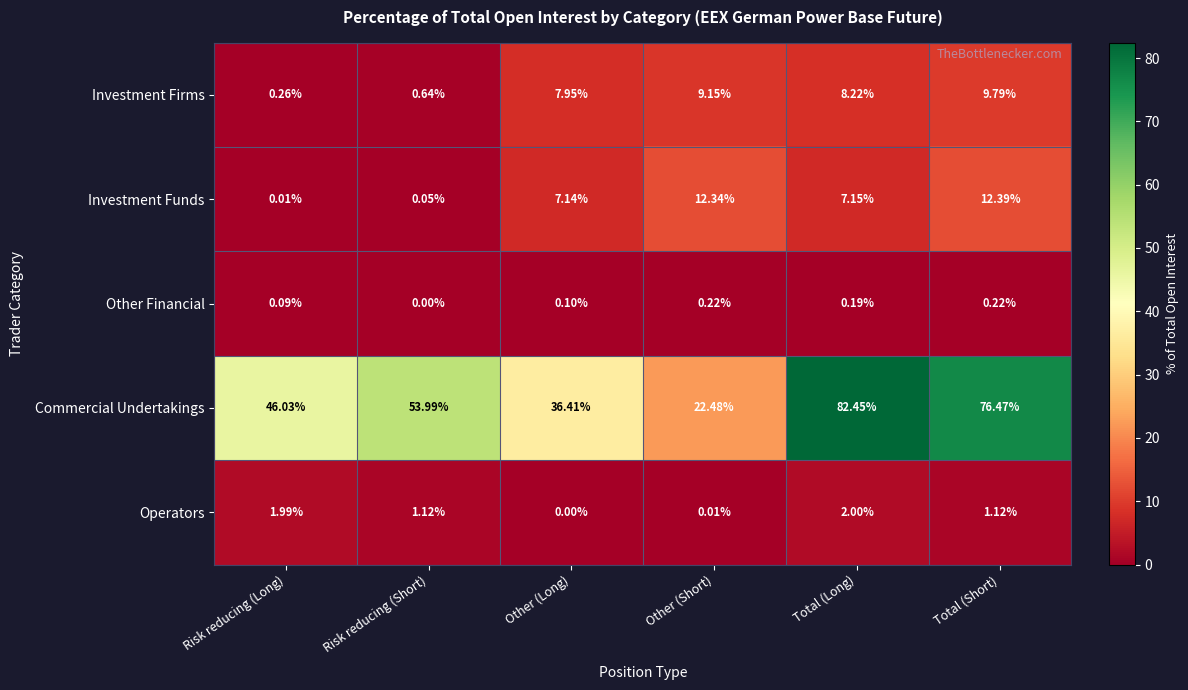

At which label does Investment Firms reach its peak?

Total (Short)